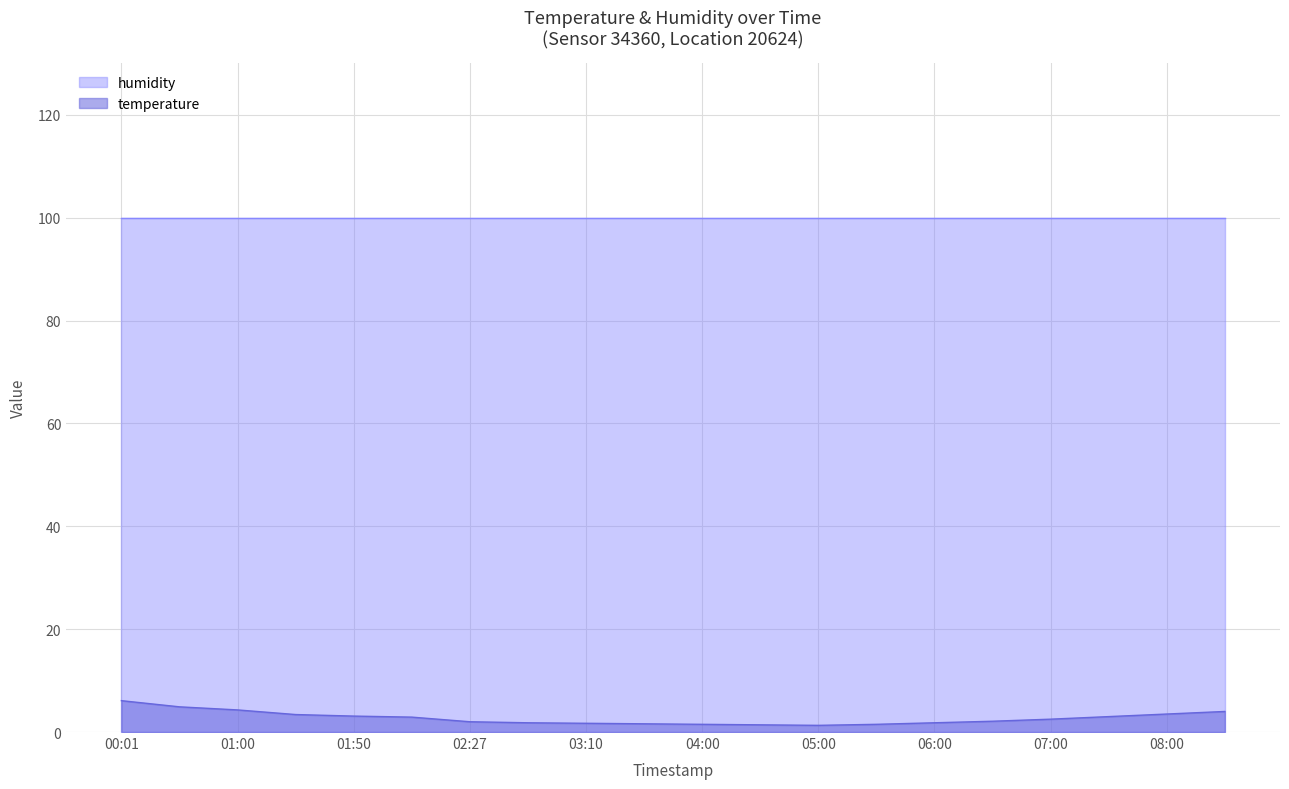

Which category has the lowest value across all series?

05:00